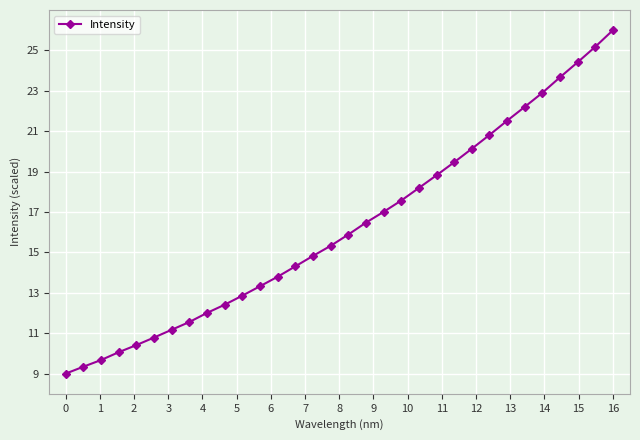

How many values exceed 15?

17